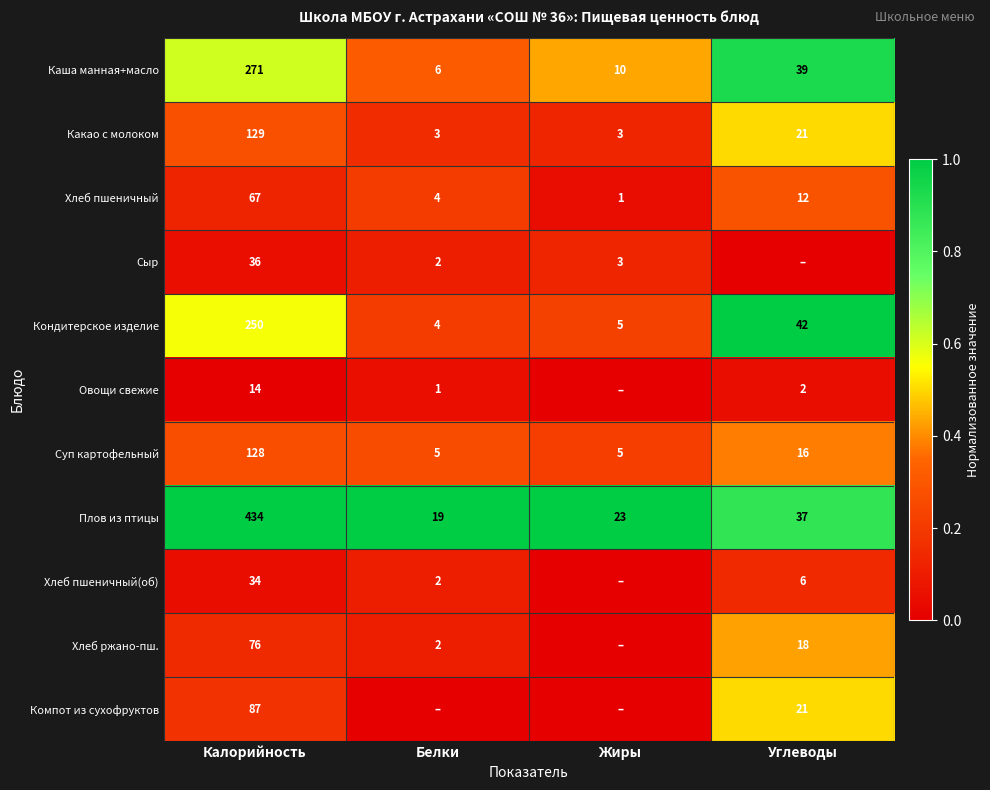

Is the value of Хлеб пшеничный at Жиры greater than the value of Сыр at Жиры?

No